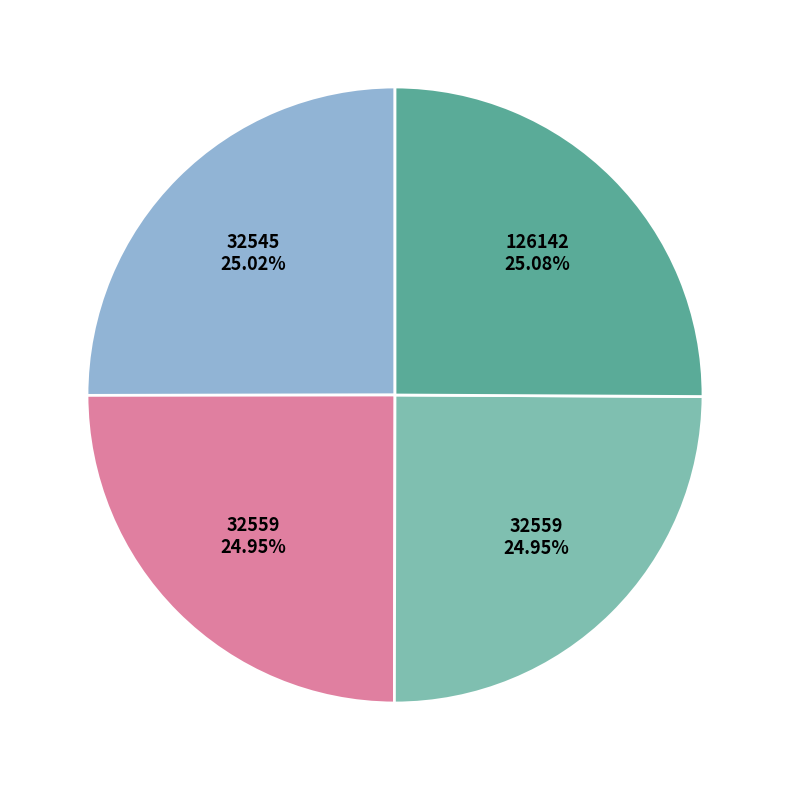

Does any single category account for the majority?

No